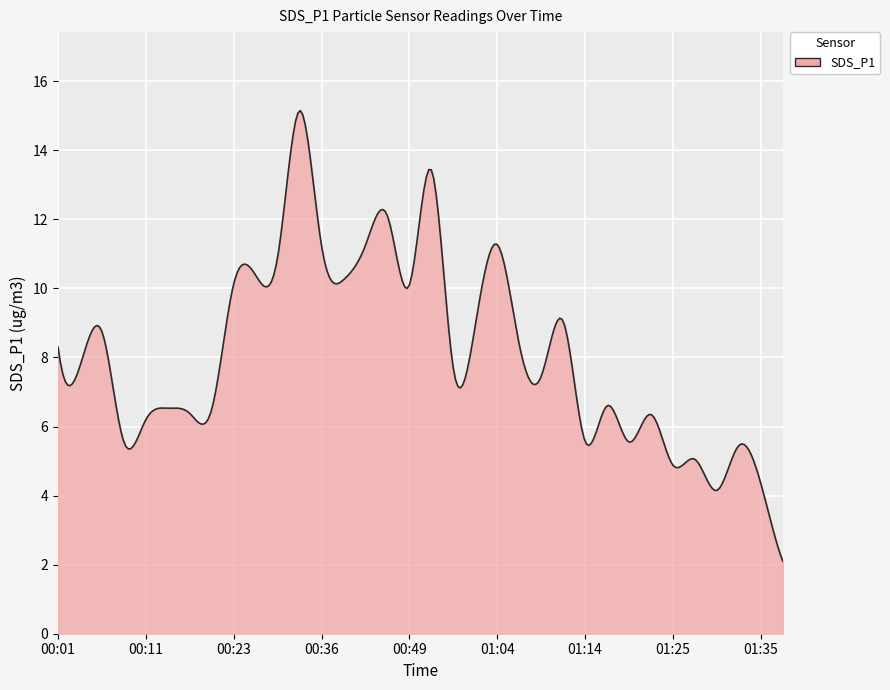

What is the smallest value displayed?

2.1